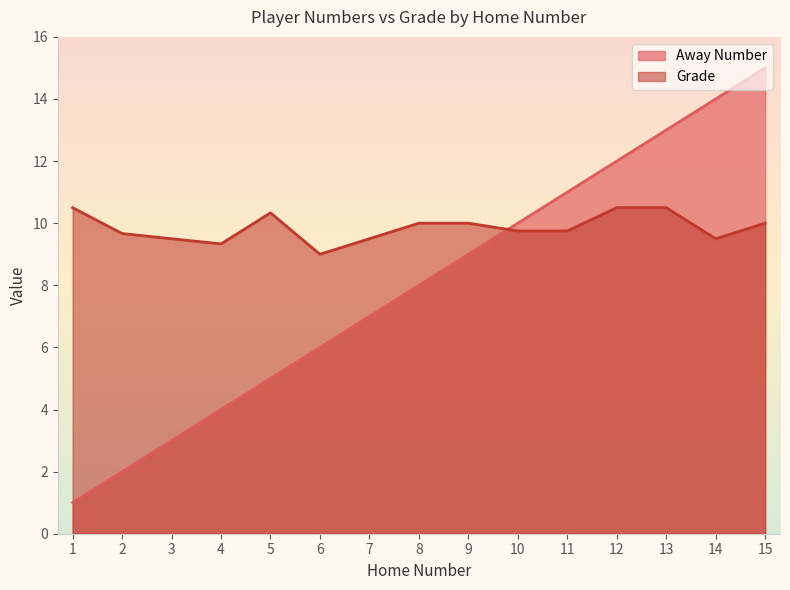

How many interior local valleys does the Grade series have?

2